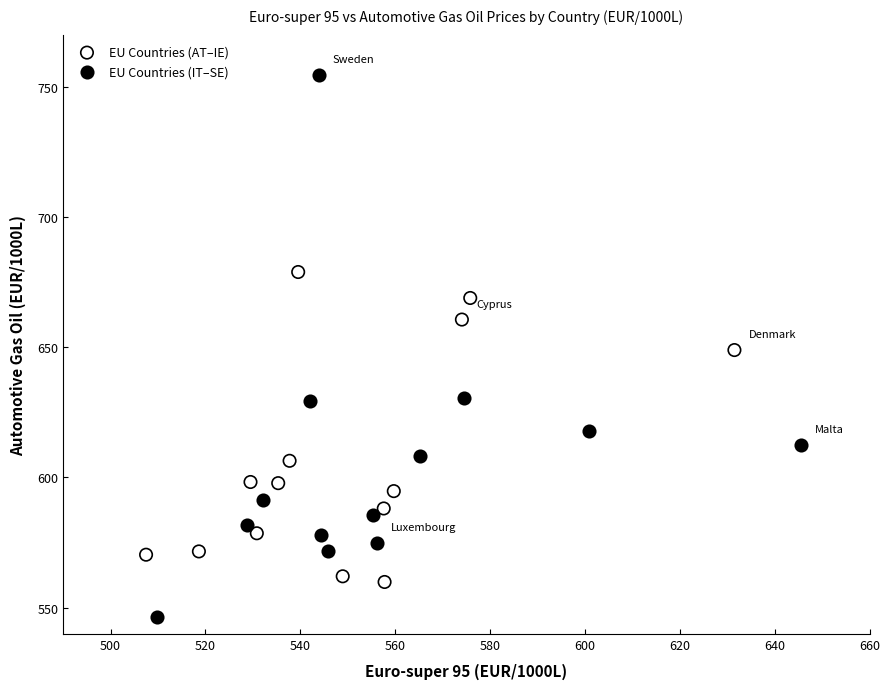

Which series contains the highest Y value?

EU Countries (IT–SE)